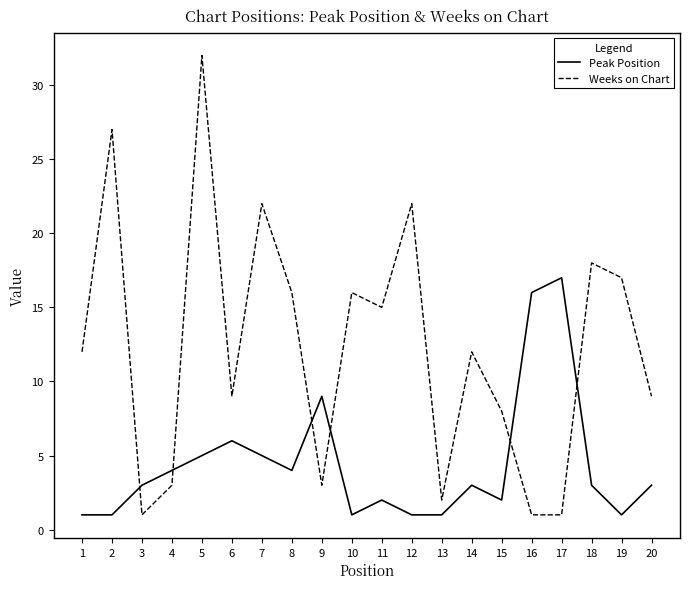

True or false: Peak Position has more than 0 points higher than both neighbors.

True